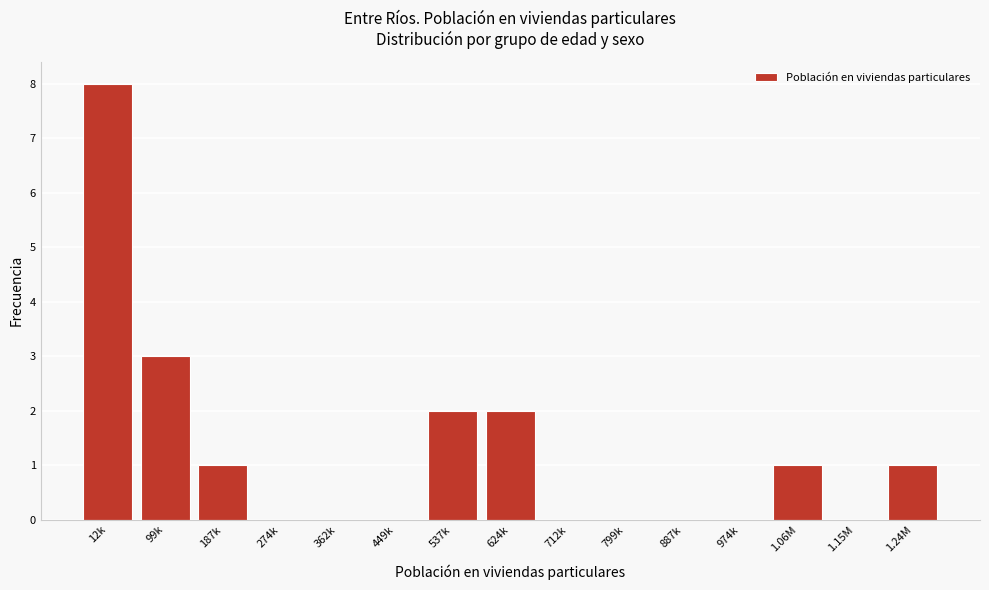

Reading right to left, transcribe all the data shown in this chart.

1.24M=1	1.15M=0	1.06M=1	974k=0	887k=0	799k=0	712k=0	624k=2	537k=2	449k=0	362k=0	274k=0	187k=1	99k=3	12k=8